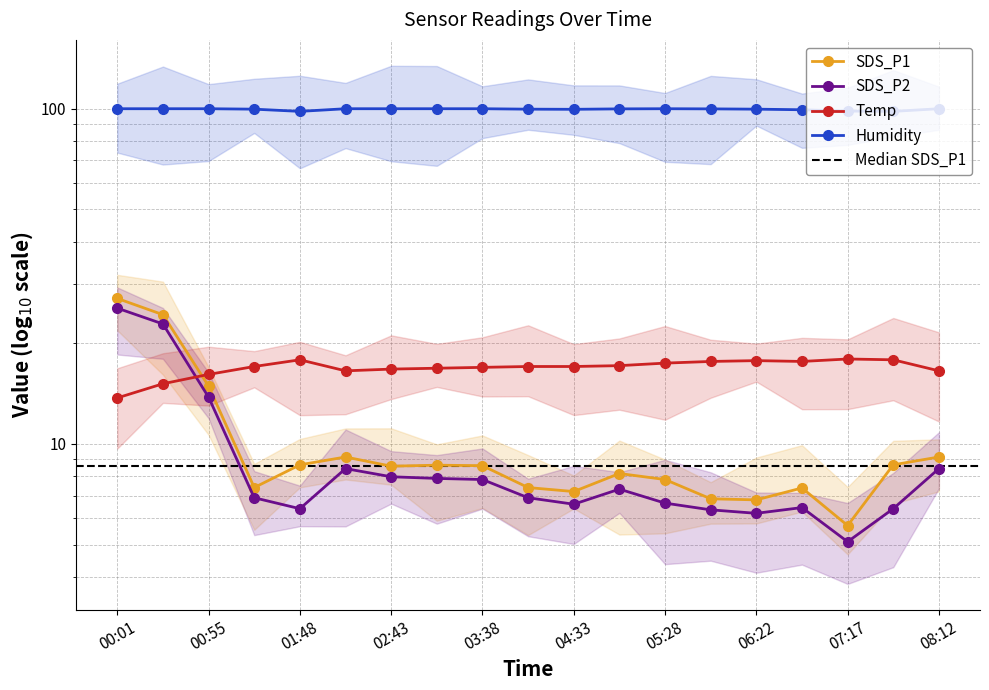

What is the difference between the maximum and minimum values in the SDS_P1 series?

21.4